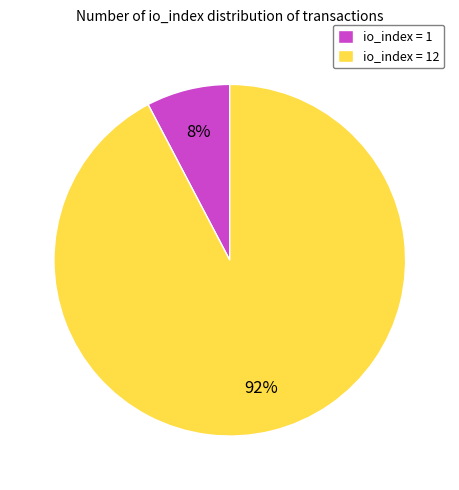

Between io_index = 1 and io_index = 12, which is larger?

io_index = 12